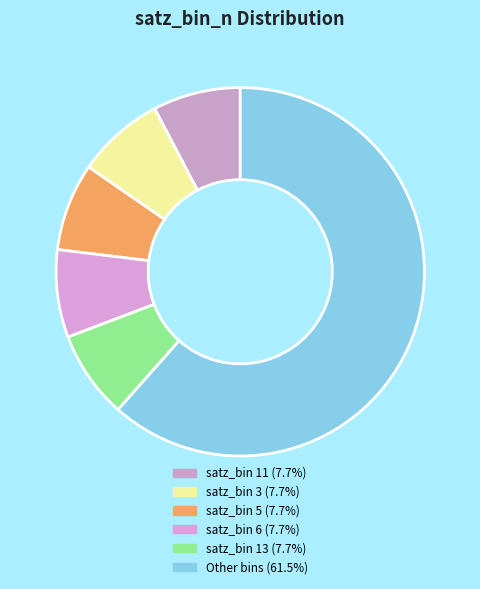

Count the number of slices in the pie.

6